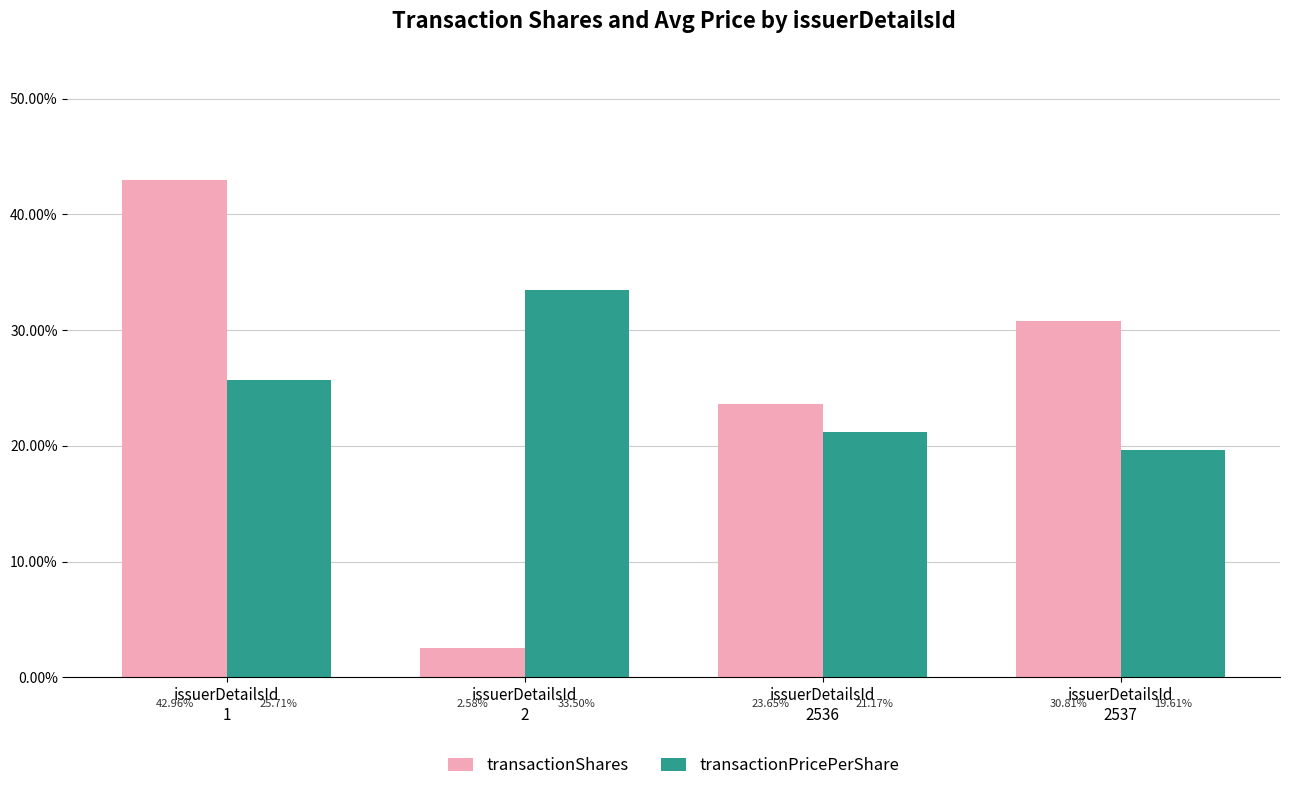

How many series are shown in this chart?

2